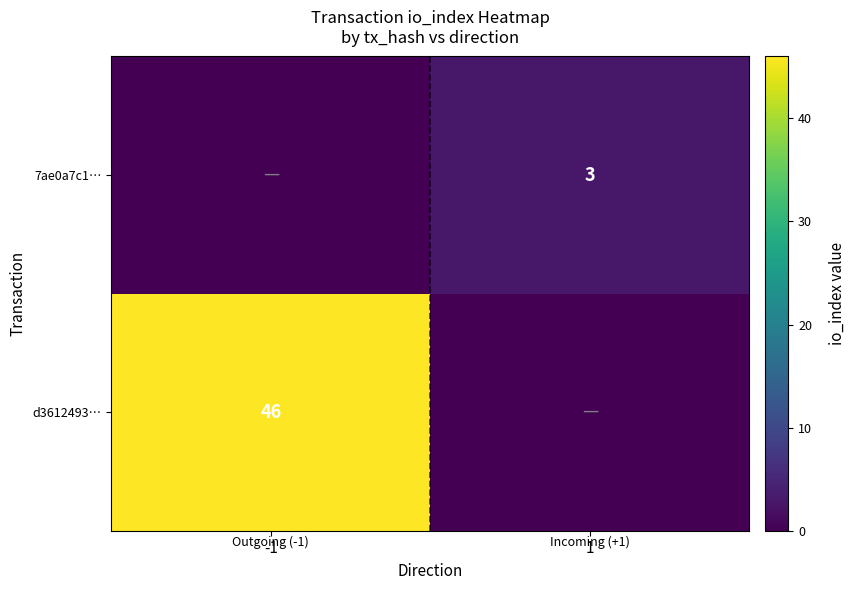

Is it true that d3612493… equals 81 at -1?

False